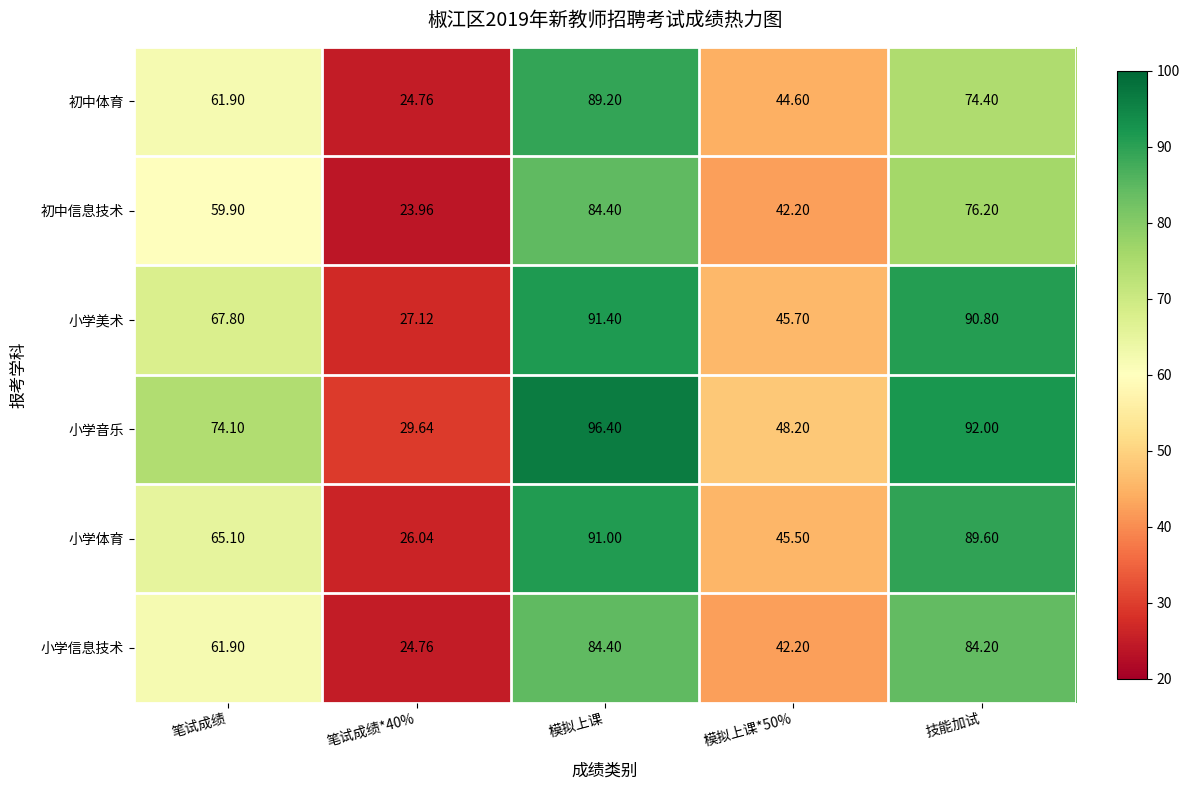

Which series has the largest total across all categories?

小学音乐